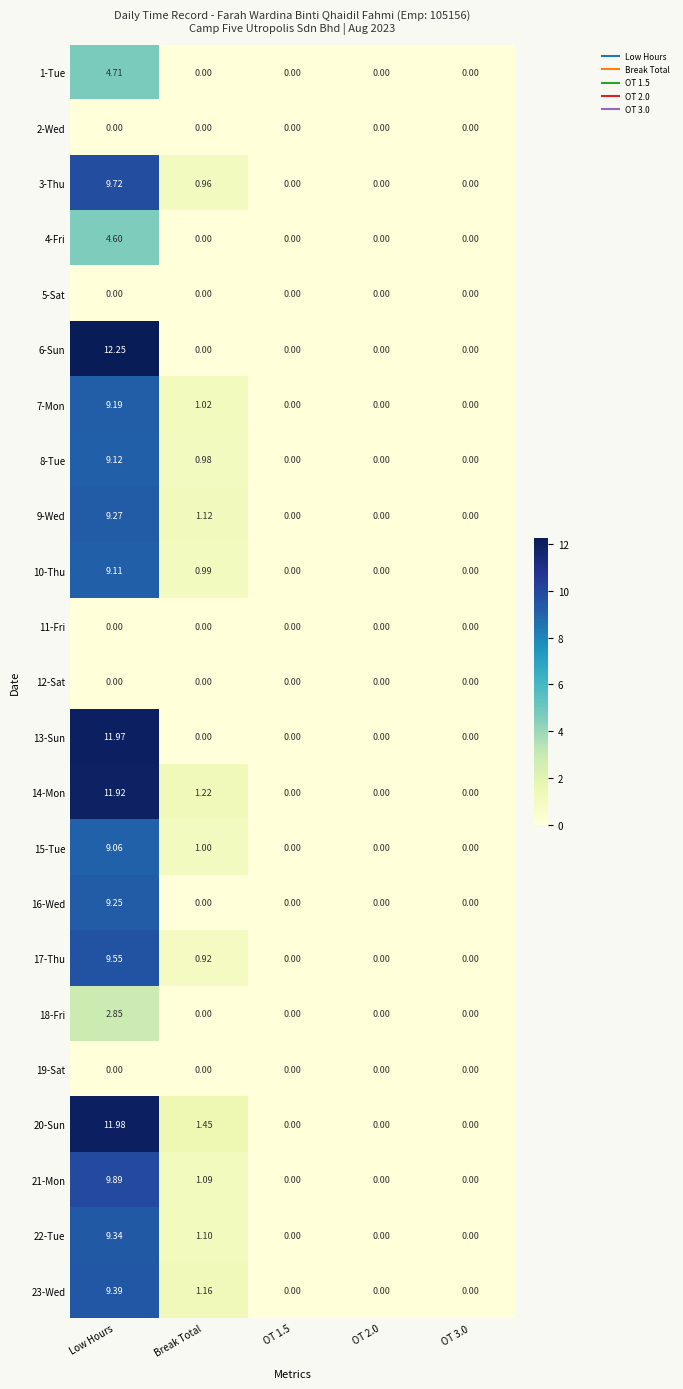

Between Low Hours and Break Total, which series saw the biggest shift?

6-Sun